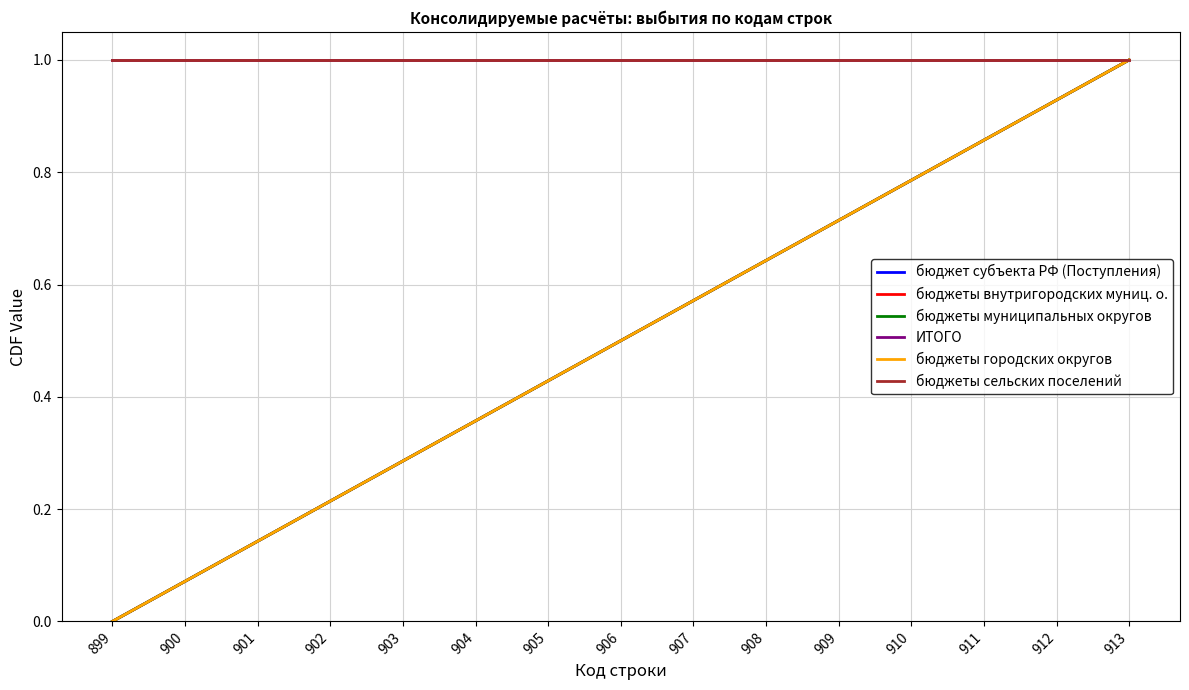

The value of бюджеты городских округов at 905 is 0.4. True or false?

True